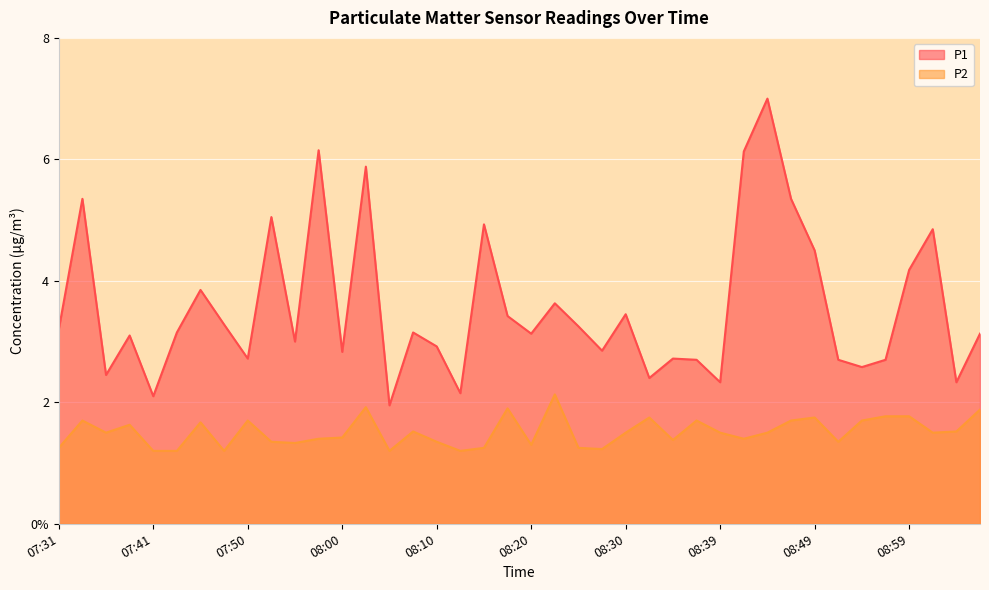

Reading left to right, what are all the values shown in this chart?

P1: 3.2	5.3	2.5	3.1	2.1	3.1	3.9	3.3	2.7	5.0	3.0	6.2	2.8	5.9	1.9	3.1	2.9	2.1	4.9	3.4	3.1	3.6	3.2	2.9	3.5	2.4	2.7	2.7	2.3	6.1	7.0	5.3	4.5	2.7	2.6	2.7	4.2	4.8	2.3	3.1
P2: 1.2	1.7	1.5	1.6	1.2	1.2	1.7	1.2	1.7	1.4	1.3	1.4	1.4	1.9	1.2	1.5	1.4	1.2	1.2	1.9	1.3	2.1	1.2	1.2	1.5	1.8	1.4	1.7	1.5	1.4	1.5	1.7	1.8	1.4	1.7	1.8	1.8	1.5	1.5	1.9